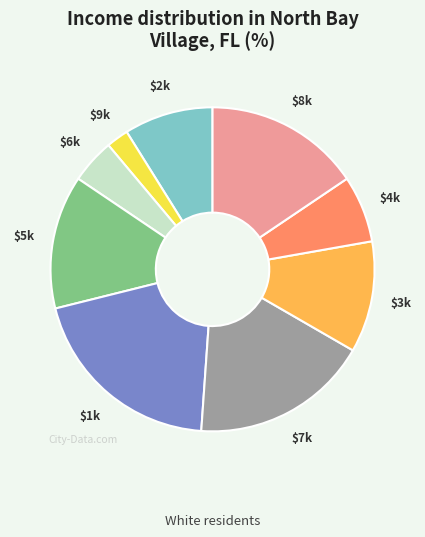

Is there a majority slice in this chart?

No